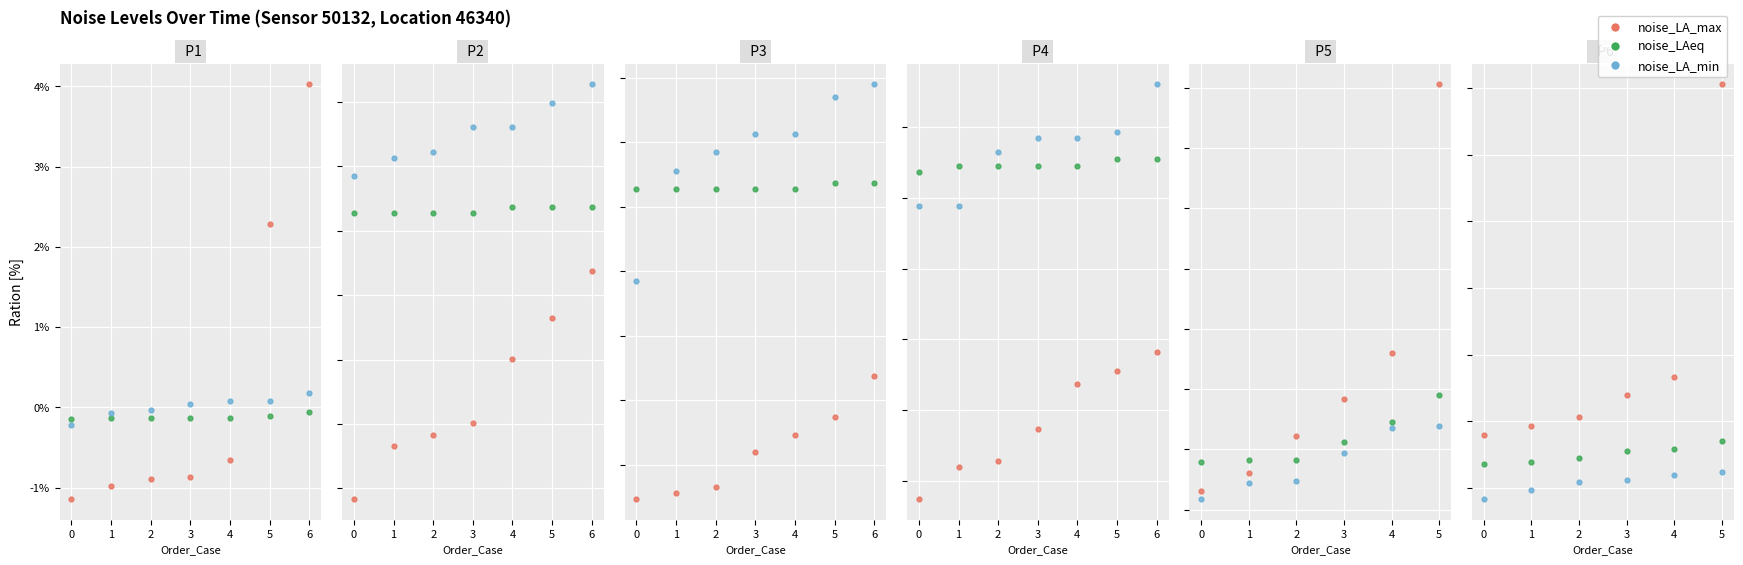

At which category is the sum across all series the highest?

6